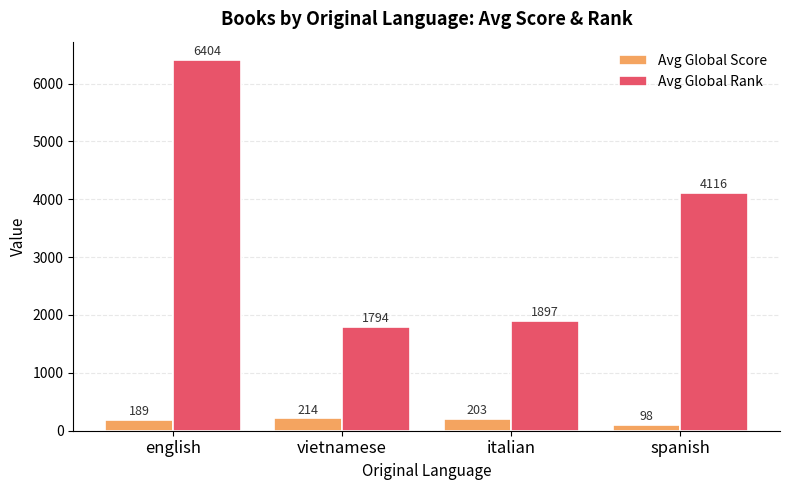

Count the number of data series in this chart.

2